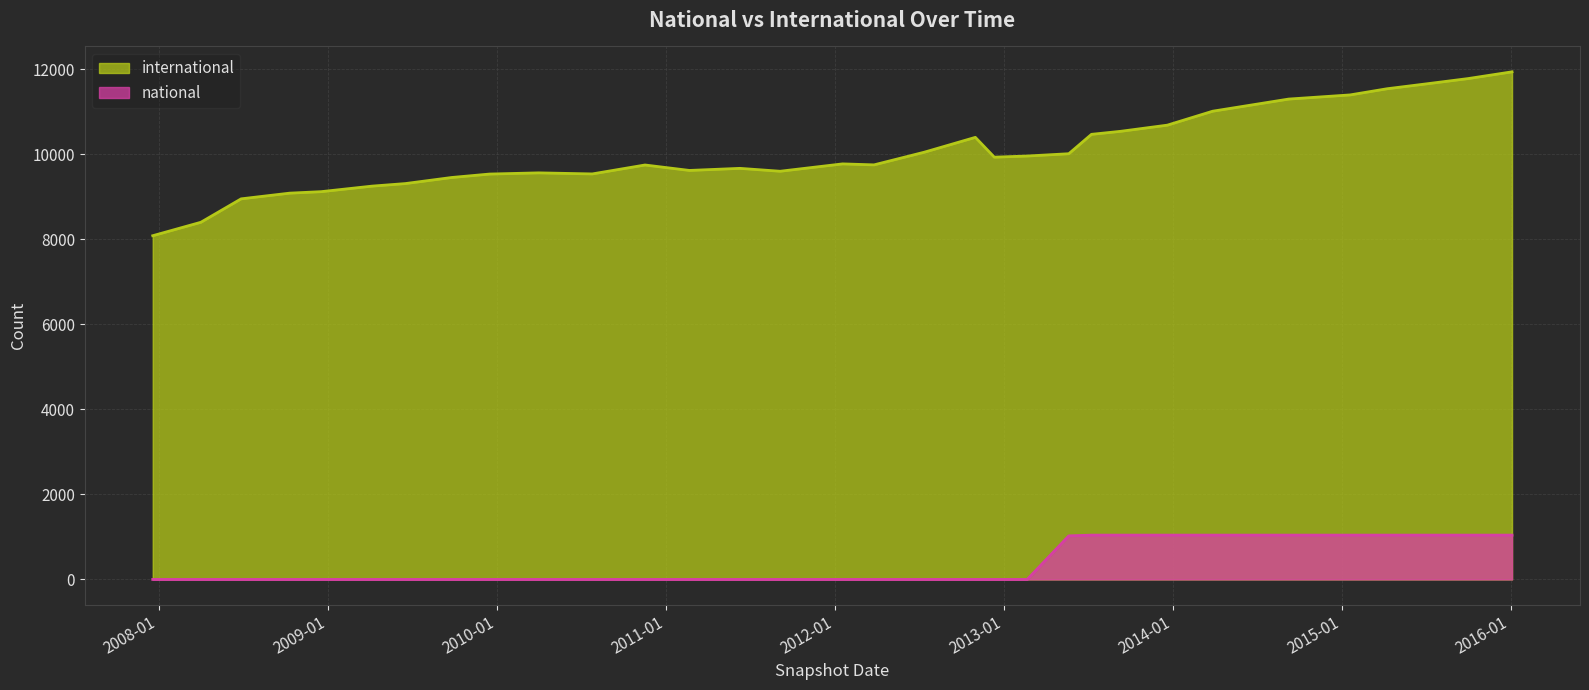

True or false: international and national intersect in this chart.

False